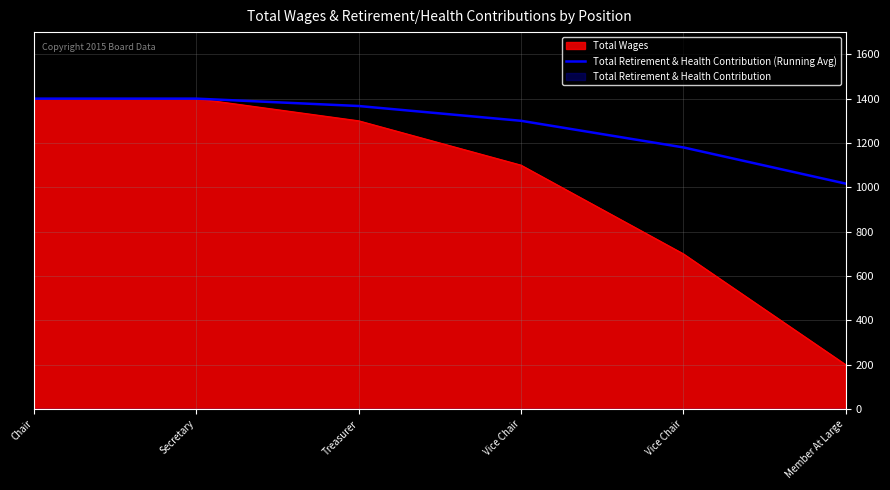

List the labels in order of value, largest first.

Chair, Secretary, Treasurer, Vice Chair, Vice Chair, Member At Large